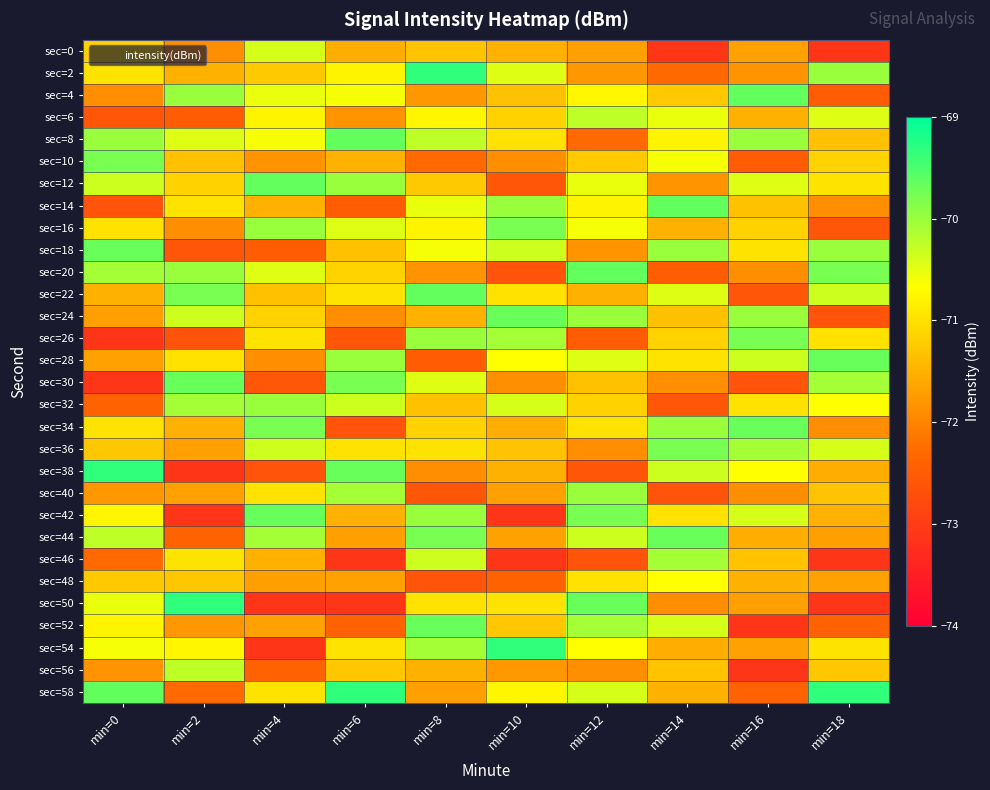

Reading left to right, what are all the values shown in this chart?

sec=0: min=0=-71.1	min=2=-71.9	min=4=-70.4	min=6=-71.6	min=8=-71.3	min=10=-71.5	min=12=-71.7	min=14=-73.1	min=16=-71.7	min=18=-73.1
sec=2: min=0=-71.0	min=2=-71.5	min=4=-71.3	min=6=-70.8	min=8=-69.3	min=10=-70.5	min=12=-71.8	min=14=-72.3	min=16=-71.8	min=18=-70.0
sec=4: min=0=-71.9	min=2=-70.0	min=4=-70.5	min=6=-70.6	min=8=-71.8	min=10=-71.3	min=12=-70.8	min=14=-71.3	min=16=-69.7	min=18=-72.5
sec=6: min=0=-72.6	min=2=-72.5	min=4=-70.8	min=6=-71.8	min=8=-70.8	min=10=-71.1	min=12=-70.2	min=14=-70.5	min=16=-71.5	min=18=-70.5
sec=8: min=0=-70.0	min=2=-70.5	min=4=-70.6	min=6=-69.7	min=8=-70.2	min=10=-71.0	min=12=-72.3	min=14=-70.8	min=16=-70.0	min=18=-71.3
sec=10: min=0=-69.8	min=2=-71.3	min=4=-71.8	min=6=-71.5	min=8=-72.3	min=10=-71.9	min=12=-71.3	min=14=-70.6	min=16=-72.5	min=18=-71.1
sec=12: min=0=-70.3	min=2=-71.1	min=4=-69.7	min=6=-70.0	min=8=-71.3	min=10=-72.6	min=12=-70.5	min=14=-71.8	min=16=-70.5	min=18=-71.0
sec=14: min=0=-72.6	min=2=-71.0	min=4=-71.5	min=6=-72.5	min=8=-70.5	min=10=-70.0	min=12=-70.8	min=14=-69.7	min=16=-71.3	min=18=-71.9
sec=16: min=0=-71.0	min=2=-71.9	min=4=-70.0	min=6=-70.5	min=8=-70.8	min=10=-69.8	min=12=-70.6	min=14=-71.5	min=16=-71.1	min=18=-72.6
sec=18: min=0=-69.7	min=2=-72.6	min=4=-72.5	min=6=-71.3	min=8=-70.6	min=10=-70.3	min=12=-71.8	min=14=-70.0	min=16=-71.0	min=18=-70.0
sec=20: min=0=-70.1	min=2=-70.0	min=4=-70.5	min=6=-71.1	min=8=-71.8	min=10=-72.6	min=12=-69.7	min=14=-72.5	min=16=-71.9	min=18=-69.8
sec=22: min=0=-71.5	min=2=-69.8	min=4=-71.3	min=6=-71.0	min=8=-69.7	min=10=-71.0	min=12=-71.5	min=14=-70.5	min=16=-72.6	min=18=-70.3
sec=24: min=0=-71.7	min=2=-70.3	min=4=-71.1	min=6=-71.9	min=8=-71.5	min=10=-69.7	min=12=-70.0	min=14=-71.3	min=16=-70.0	min=18=-72.6
sec=26: min=0=-73.1	min=2=-72.6	min=4=-71.0	min=6=-72.6	min=8=-70.0	min=10=-70.1	min=12=-72.5	min=14=-71.1	min=16=-69.8	min=18=-71.0
sec=28: min=0=-71.7	min=2=-71.0	min=4=-71.9	min=6=-70.0	min=8=-72.5	min=10=-70.7	min=12=-70.5	min=14=-71.0	min=16=-70.3	min=18=-69.7
sec=30: min=0=-73.1	min=2=-69.7	min=4=-72.6	min=6=-69.8	min=8=-70.5	min=10=-71.9	min=12=-71.3	min=14=-71.9	min=16=-72.6	min=18=-70.1
sec=32: min=0=-72.4	min=2=-70.1	min=4=-70.0	min=6=-70.3	min=8=-71.3	min=10=-70.4	min=12=-71.1	min=14=-72.6	min=16=-71.0	min=18=-70.7
sec=34: min=0=-71.0	min=2=-71.5	min=4=-69.8	min=6=-72.6	min=8=-71.1	min=10=-71.6	min=12=-71.0	min=14=-70.0	min=16=-69.7	min=18=-71.9
sec=36: min=0=-71.3	min=2=-71.7	min=4=-70.3	min=6=-71.0	min=8=-71.0	min=10=-71.3	min=12=-71.9	min=14=-69.8	min=16=-70.1	min=18=-70.4
sec=38: min=0=-69.3	min=2=-73.1	min=4=-72.6	min=6=-69.7	min=8=-71.9	min=10=-71.5	min=12=-72.6	min=14=-70.3	min=16=-70.7	min=18=-71.6
sec=40: min=0=-71.8	min=2=-71.7	min=4=-71.0	min=6=-70.1	min=8=-72.6	min=10=-71.7	min=12=-70.0	min=14=-72.6	min=16=-71.9	min=18=-71.3
sec=42: min=0=-70.8	min=2=-73.1	min=4=-69.7	min=6=-71.5	min=8=-70.0	min=10=-73.1	min=12=-69.8	min=14=-71.0	min=16=-70.4	min=18=-71.5
sec=44: min=0=-70.2	min=2=-72.4	min=4=-70.1	min=6=-71.7	min=8=-69.8	min=10=-71.7	min=12=-70.3	min=14=-69.7	min=16=-71.6	min=18=-71.7
sec=46: min=0=-72.3	min=2=-71.0	min=4=-71.5	min=6=-73.1	min=8=-70.3	min=10=-73.1	min=12=-72.6	min=14=-70.1	min=16=-71.3	min=18=-73.1
sec=48: min=0=-71.3	min=2=-71.3	min=4=-71.7	min=6=-71.7	min=8=-72.6	min=10=-72.4	min=12=-71.0	min=14=-70.7	min=16=-71.5	min=18=-71.7
sec=50: min=0=-70.5	min=2=-69.3	min=4=-73.1	min=6=-73.1	min=8=-71.0	min=10=-71.0	min=12=-69.7	min=14=-71.9	min=16=-71.7	min=18=-73.1
sec=52: min=0=-70.8	min=2=-71.8	min=4=-71.7	min=6=-72.4	min=8=-69.7	min=10=-71.3	min=12=-70.1	min=14=-70.4	min=16=-73.1	min=18=-72.4
sec=54: min=0=-70.6	min=2=-70.8	min=4=-73.1	min=6=-71.0	min=8=-70.1	min=10=-69.3	min=12=-70.7	min=14=-71.6	min=16=-71.7	min=18=-71.0
sec=56: min=0=-71.8	min=2=-70.2	min=4=-72.4	min=6=-71.3	min=8=-71.5	min=10=-71.8	min=12=-71.9	min=14=-71.3	min=16=-73.1	min=18=-71.3
sec=58: min=0=-69.7	min=2=-72.3	min=4=-71.0	min=6=-69.3	min=8=-71.7	min=10=-70.8	min=12=-70.4	min=14=-71.5	min=16=-72.4	min=18=-69.3